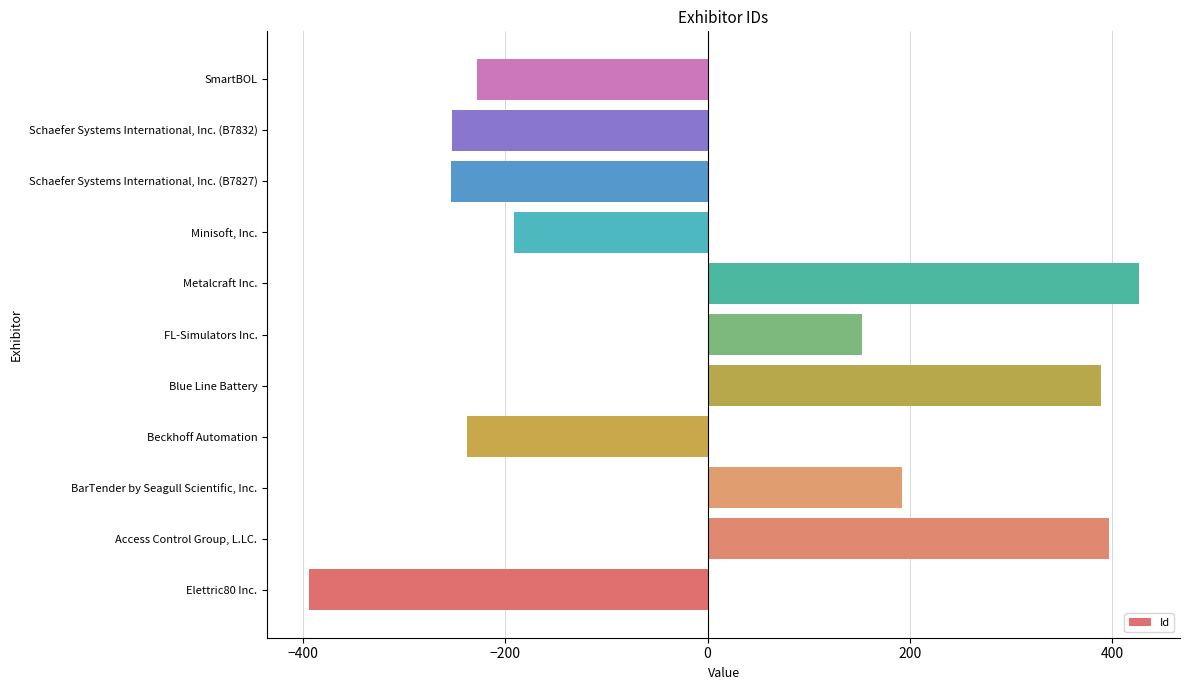

At which label is the value closest to 15?

FL-Simulators Inc.